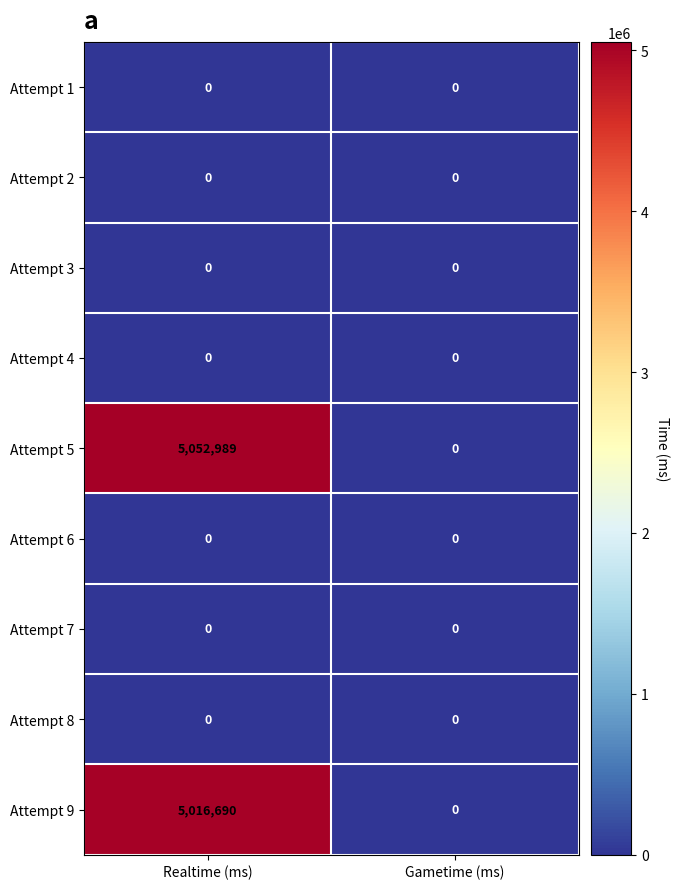

Which label corresponds to the largest value in the chart?

Realtime (ms)